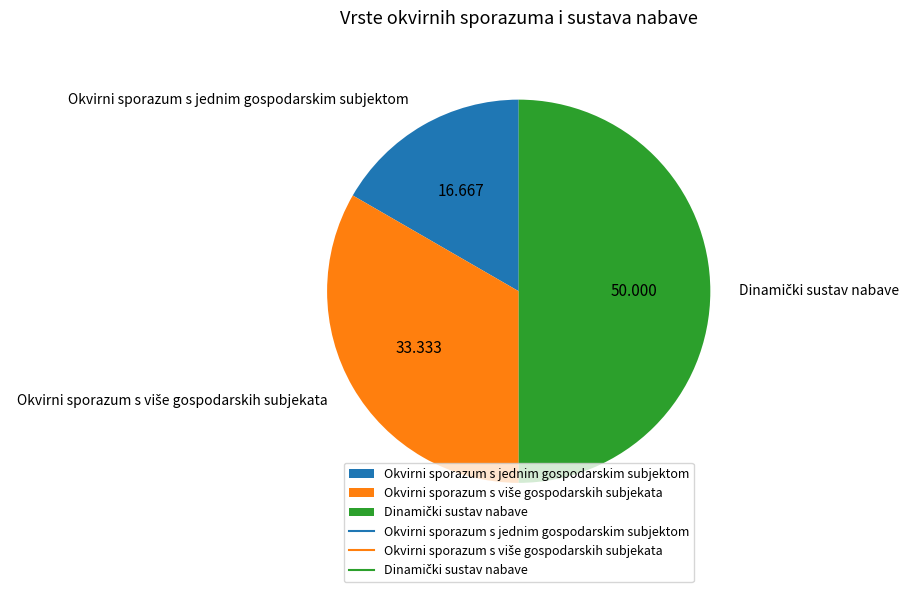

Which slice is the smallest?

Okvirni sporazum s jednim gospodarskim subjektom